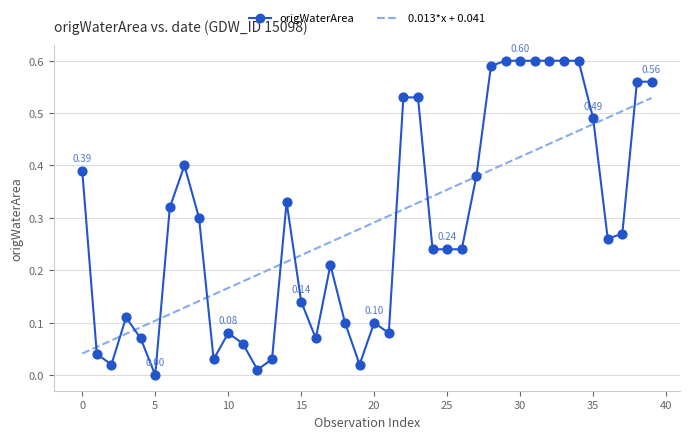

Which series has the widest spread of values?

origWaterArea